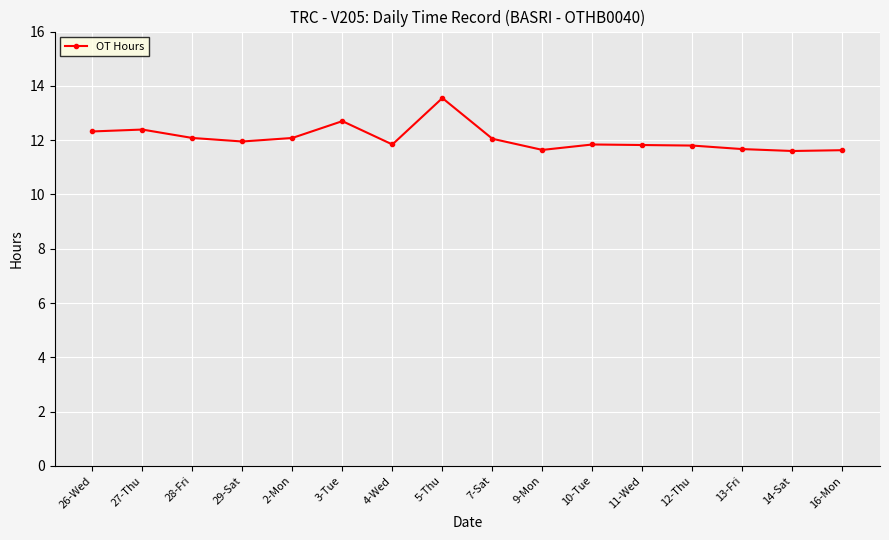

What is the average value?

12.1